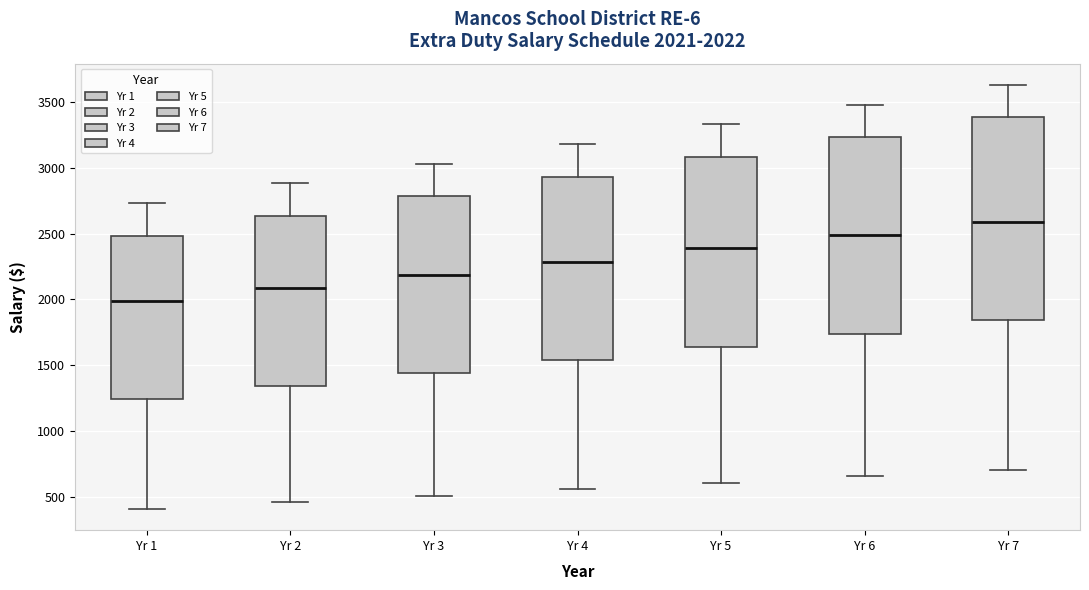

Which box's median line is the lowest?

Yr 1